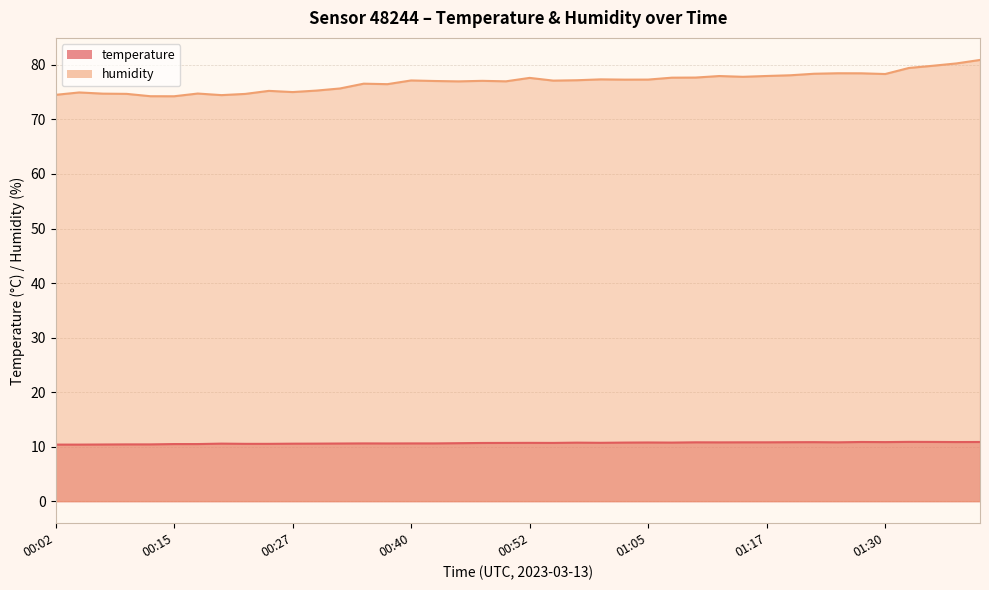

What is the lowest value of the humidity series?

74.2